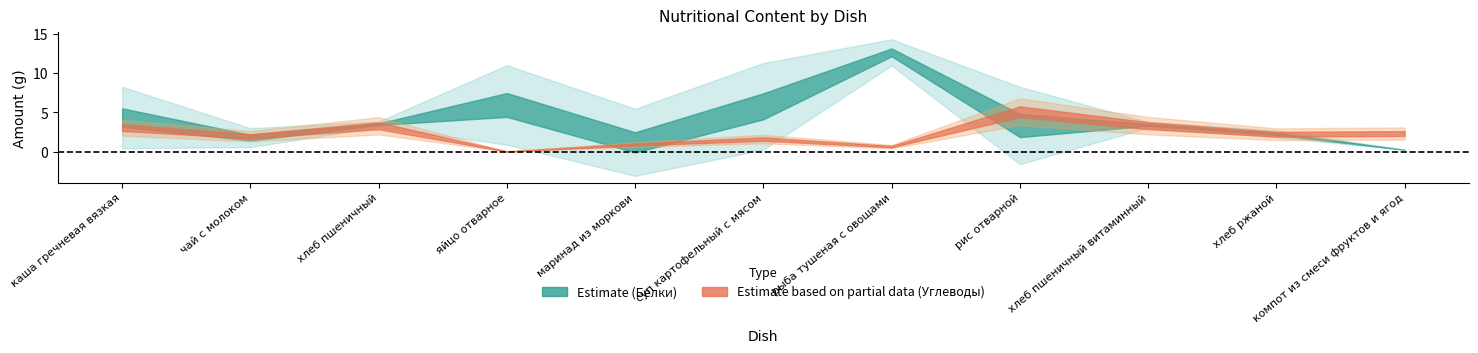

Is this an area chart (filled region under the line)?

No